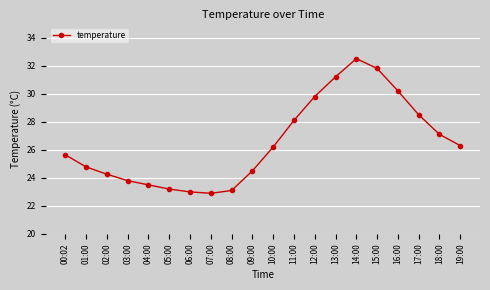

What is the change in value from 09:00 to 17:00?

+4.0